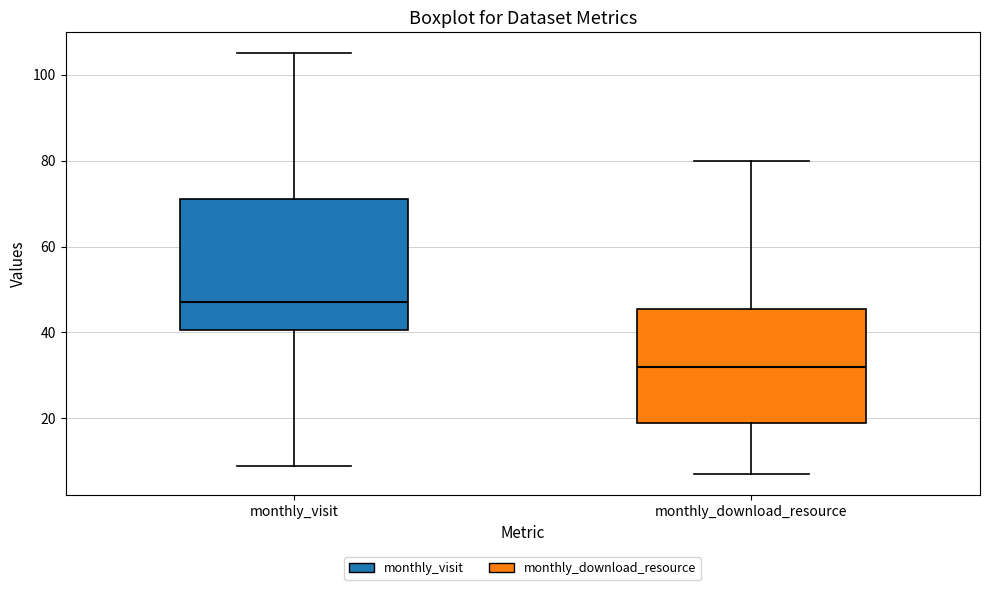

Which box is the tallest, from its lower edge to its upper edge?

monthly_visit